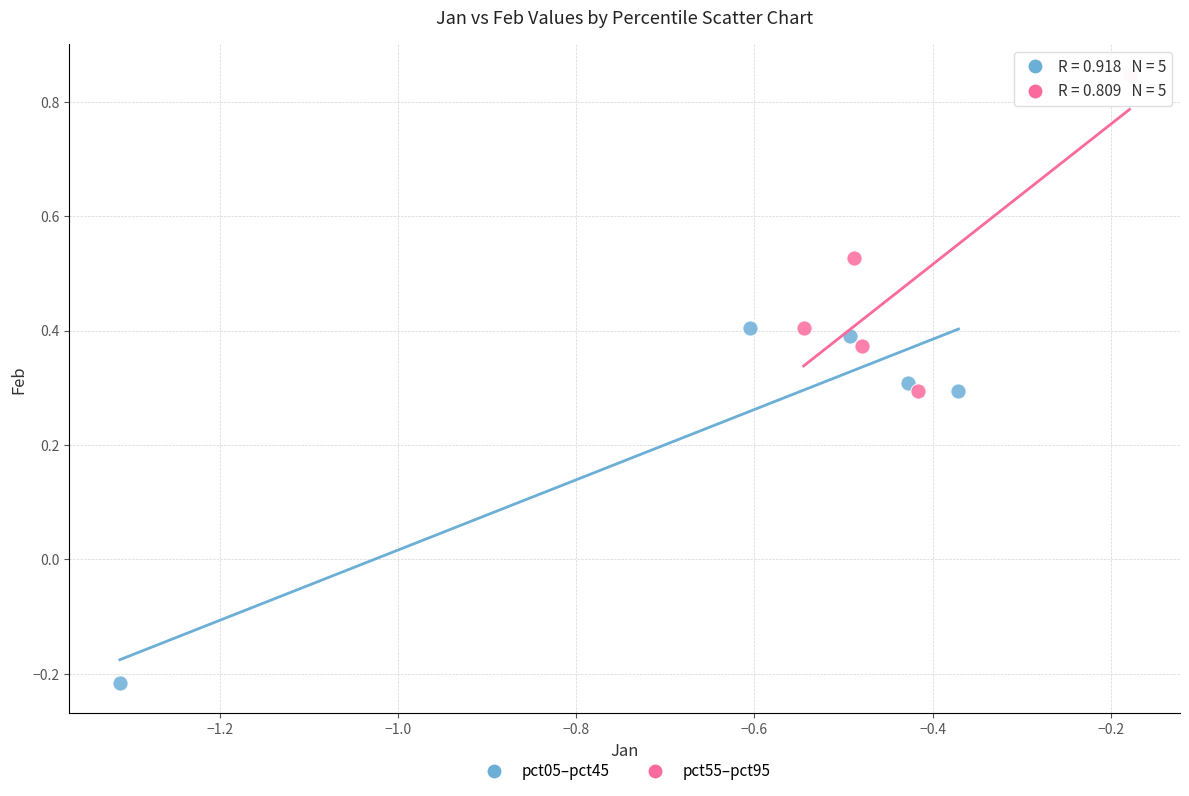

What are all the series names shown in the legend?

pct05–pct45, pct55–pct95